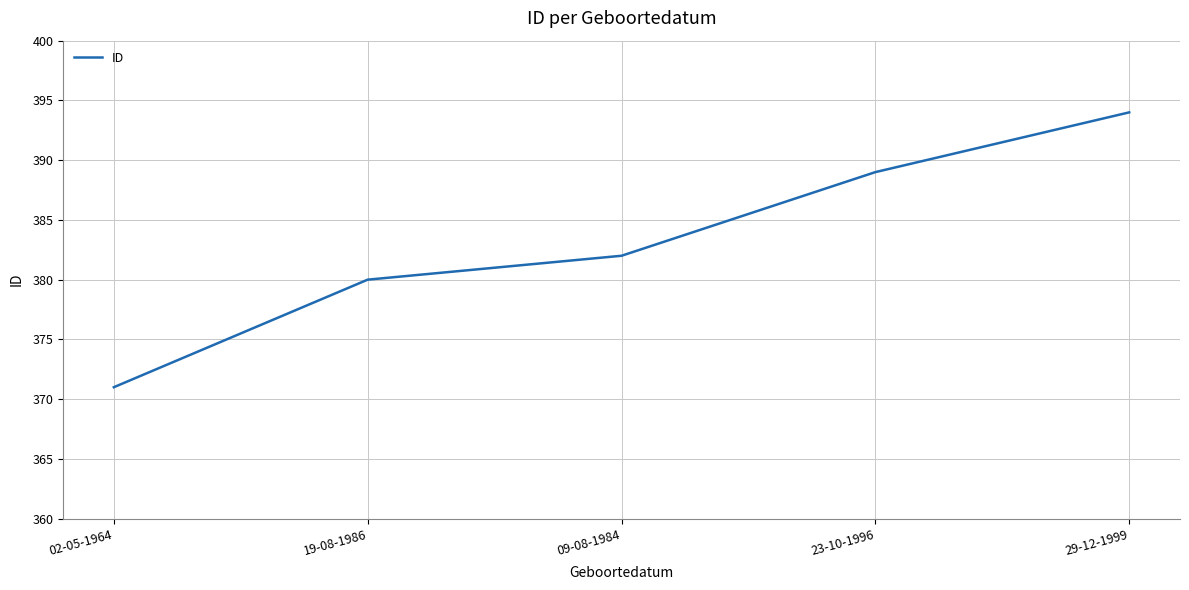

Rank the categories by value from lowest to highest.

02-05-1964, 19-08-1986, 09-08-1984, 23-10-1996, 29-12-1999